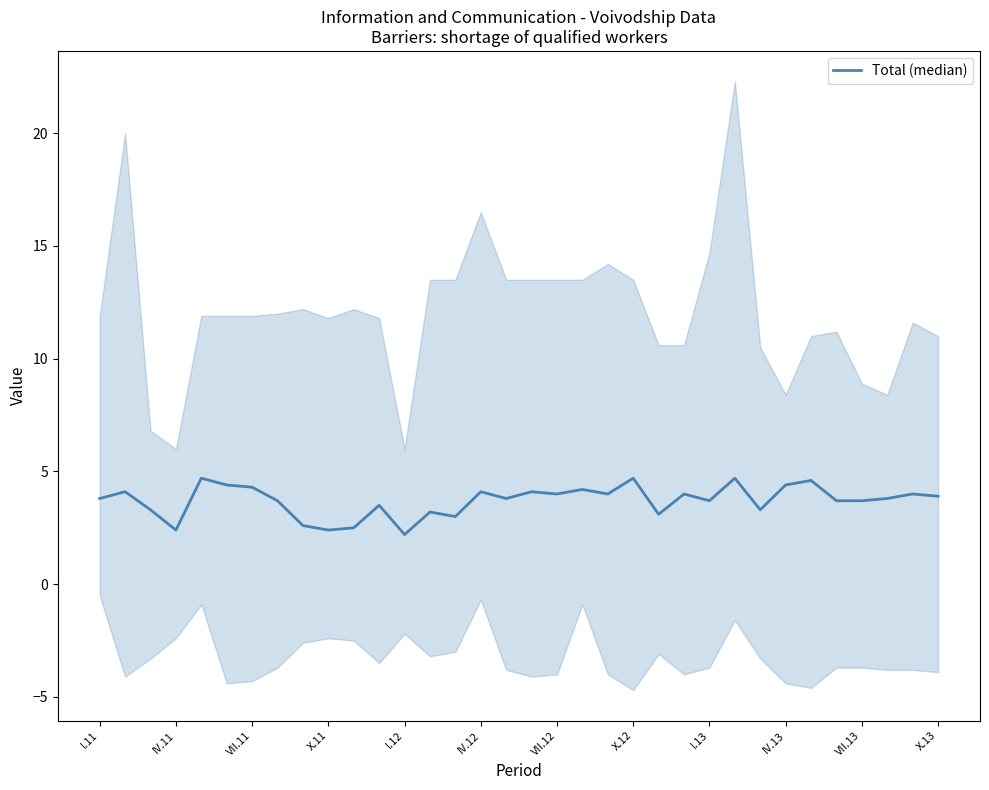

What is the greatest value displayed?

4.7